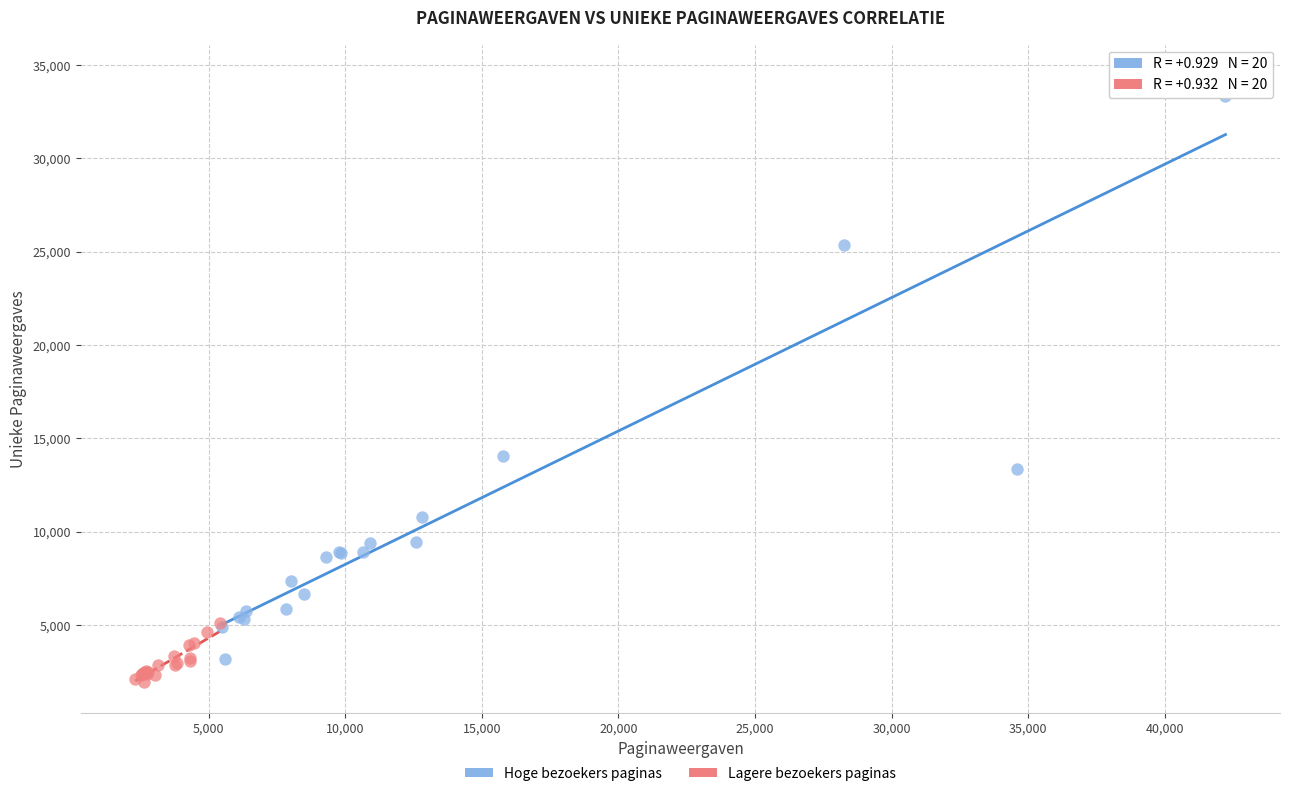

Which series has the widest spread of Y values?

Hoge bezoekers paginas